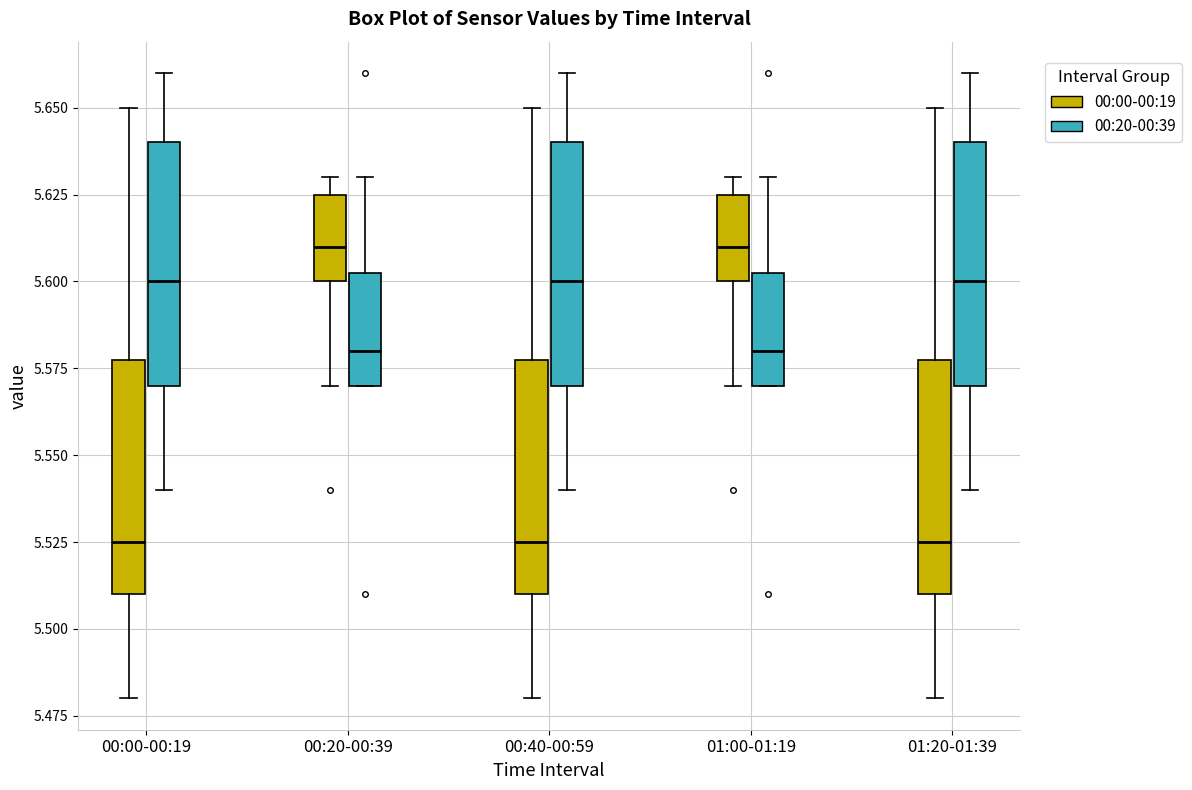

Reading left to right, transcribe this box plot: for each box, give where its median line is, the range the box spans, and where its two whiskers end, as read against the y-axis. The values are not printed on the chart, so give them approximately, as read against the axis.

00:00-00:19 (00:00-00:19): median 5.525, box 5.510 to 5.580, whiskers 5.480 to 5.650
00:00-00:19 (00:20-00:39): median 5.600, box 5.570 to 5.640, whiskers 5.540 to 5.660
00:20-00:39 (00:00-00:19): median 5.610, box 5.600 to 5.625, whiskers 5.570 to 5.630
00:20-00:39 (00:20-00:39): median 5.580, box 5.570 to 5.605, whiskers 5.570 to 5.630
00:40-00:59 (00:00-00:19): median 5.525, box 5.510 to 5.580, whiskers 5.480 to 5.650
00:40-00:59 (00:20-00:39): median 5.600, box 5.570 to 5.640, whiskers 5.540 to 5.660
01:00-01:19 (00:00-00:19): median 5.610, box 5.600 to 5.625, whiskers 5.570 to 5.630
01:00-01:19 (00:20-00:39): median 5.580, box 5.570 to 5.605, whiskers 5.570 to 5.630
01:20-01:39 (00:00-00:19): median 5.525, box 5.510 to 5.580, whiskers 5.480 to 5.650
01:20-01:39 (00:20-00:39): median 5.600, box 5.570 to 5.640, whiskers 5.540 to 5.660